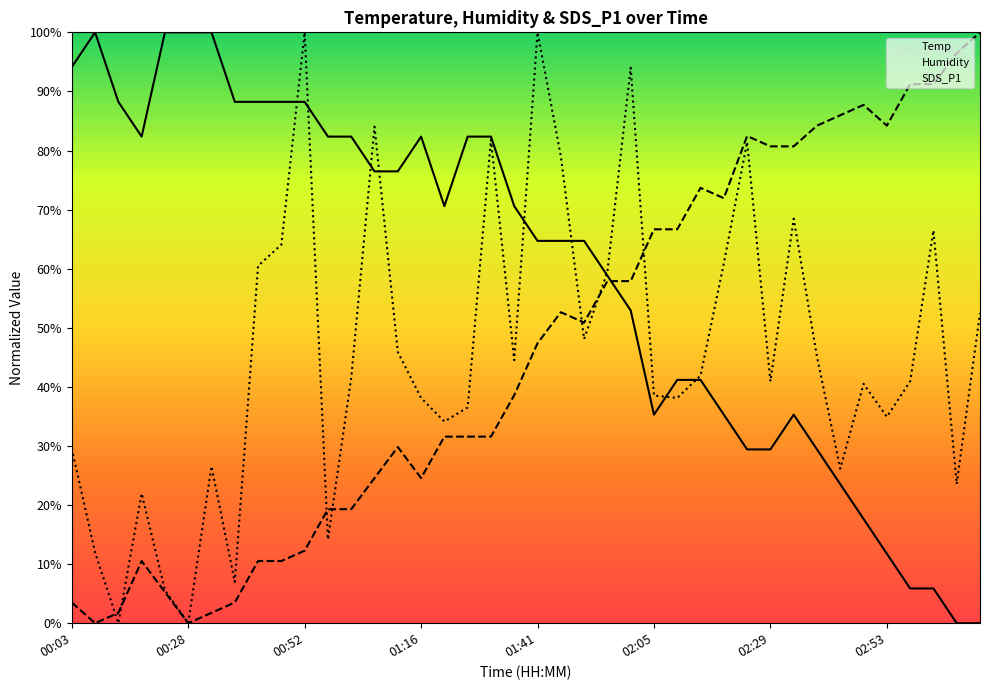

Is this an area chart (filled region under the line)?

No